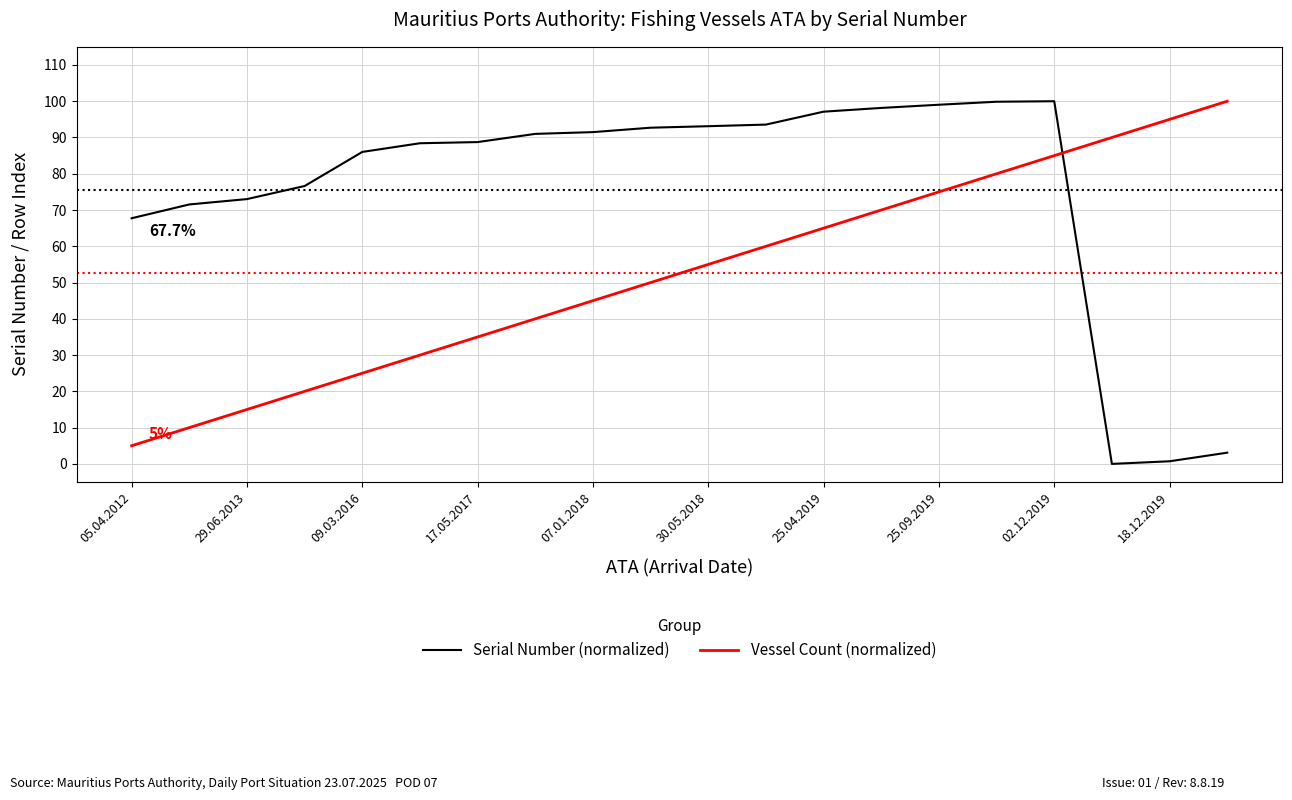

Does the chart have visible grid lines?

Yes